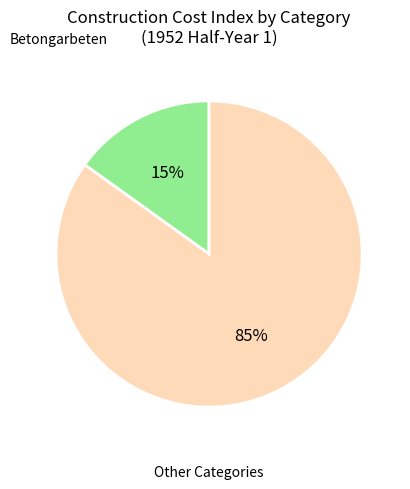

To the nearest percent, what is the difference between the largest and smallest slice percentages?

70%